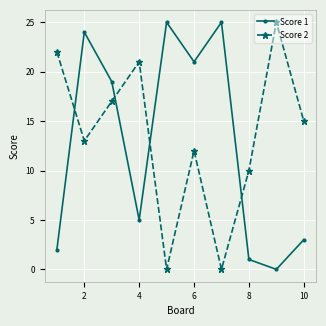

How many data points in Score 1 are less than 19?

5